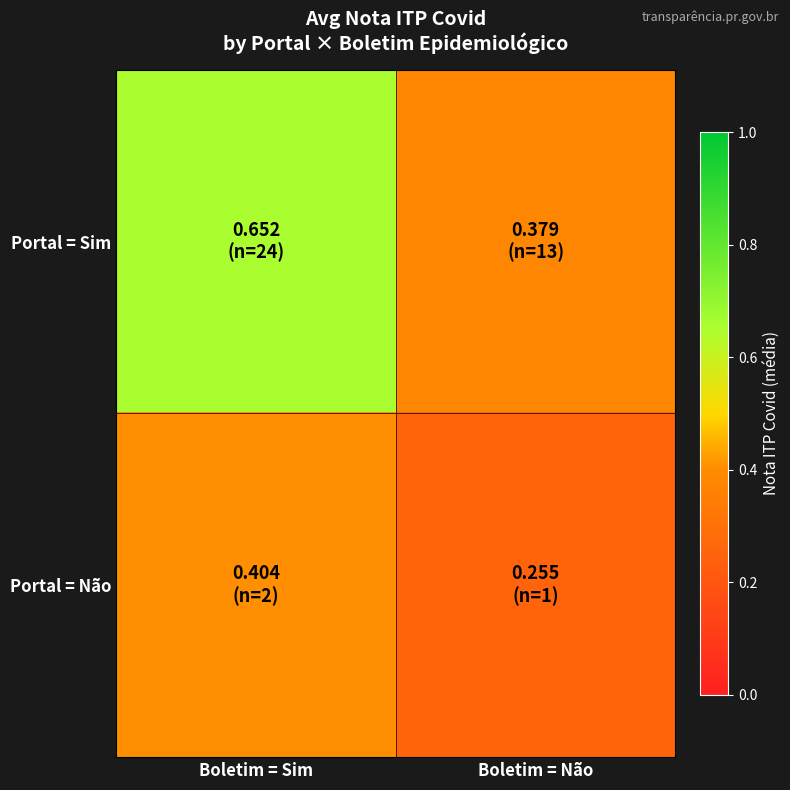

Which series has the widest spread of values?

Portal = Sim